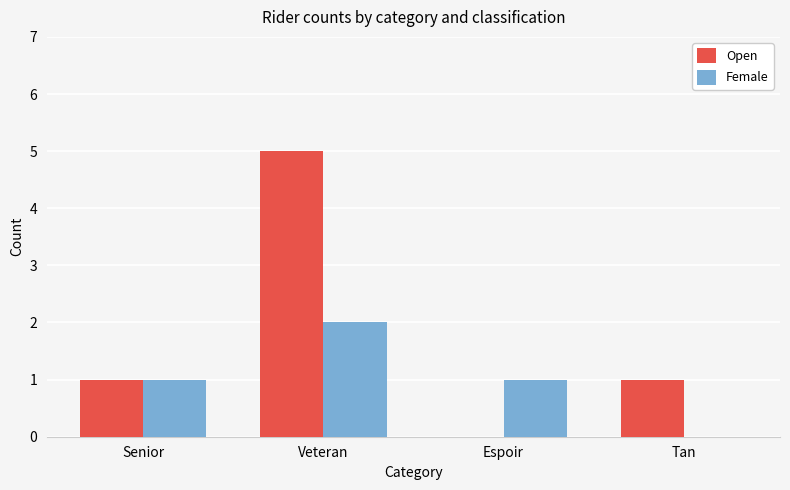

What is the spread (max minus min) of values at Tan?

1